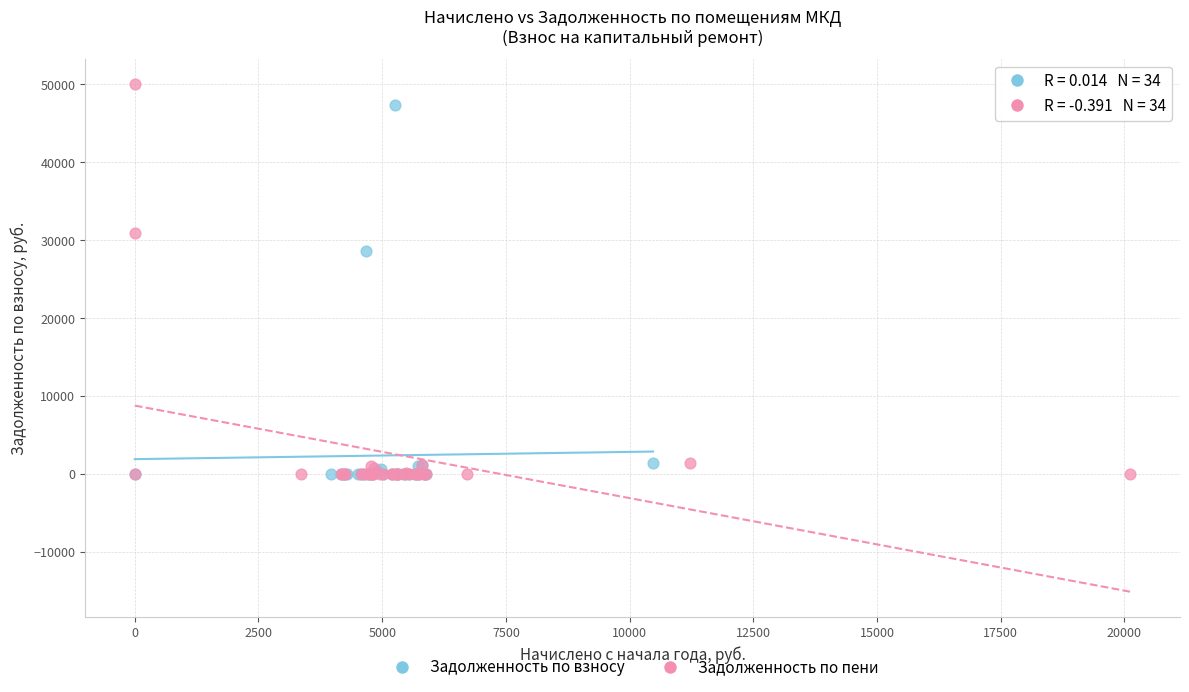

Which series has the largest Y range (max minus min)?

Задолженность по пени